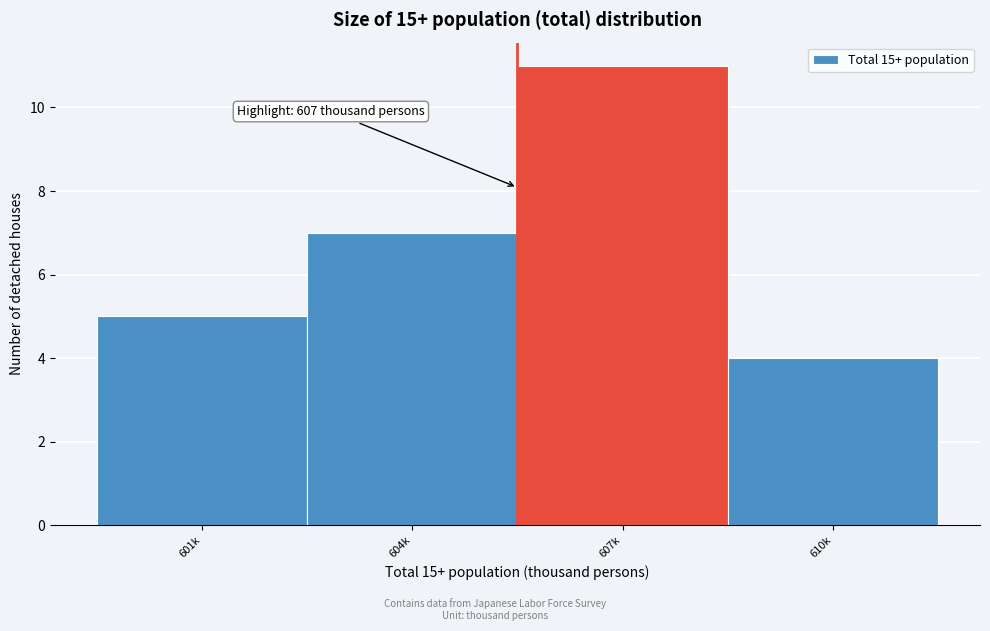

Reading right to left, extract all data points from this chart.

610k=4	607k=11	604k=7	601k=5